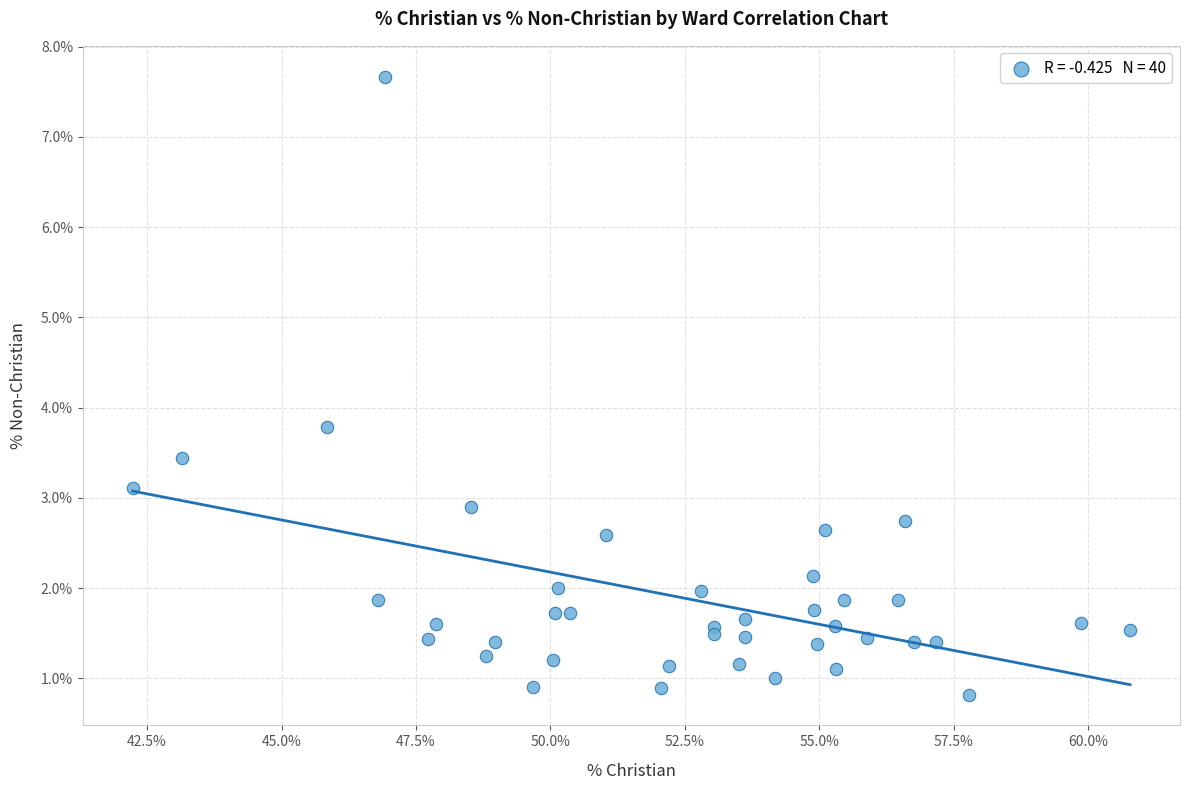

What Y value in the scatter plot is closest to 4?

3.8